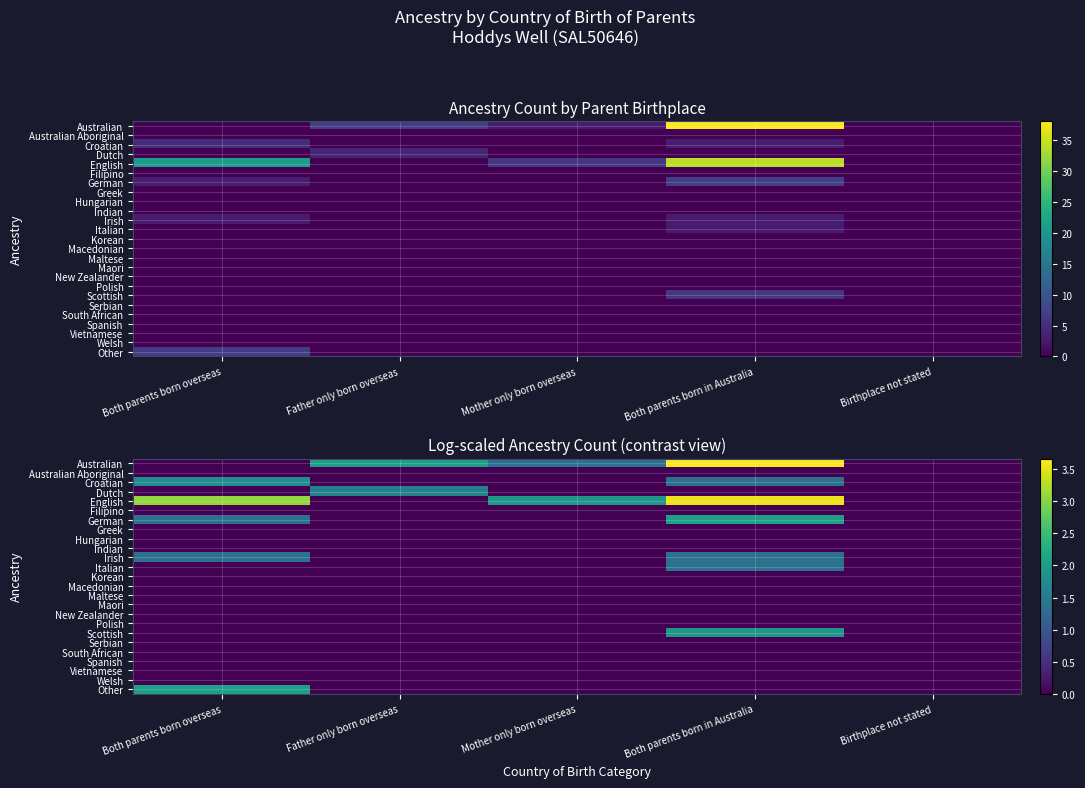

What is the maximum value shown in the chart?

3.7